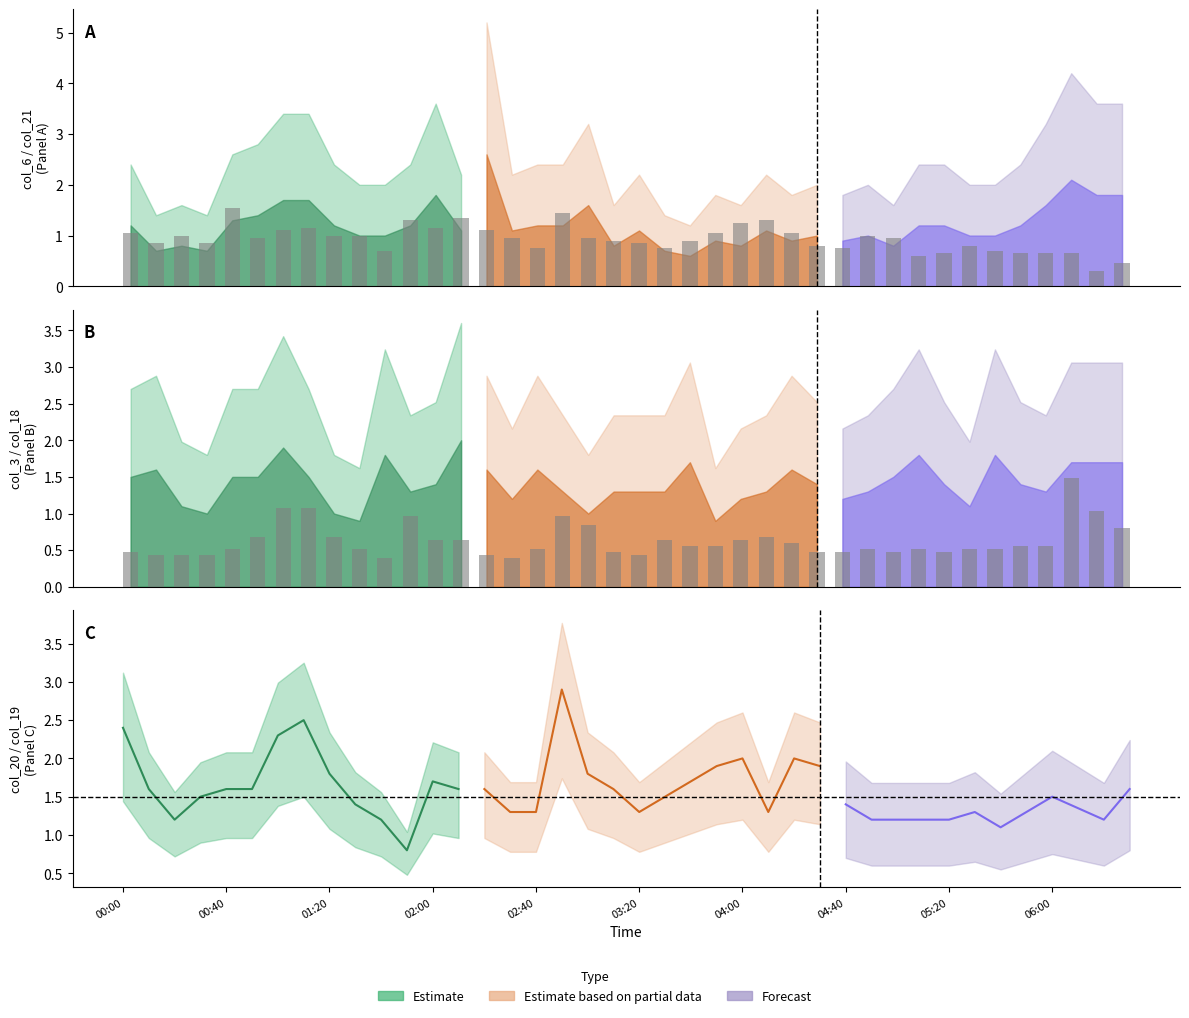

At how many categories does at least one series exceed 0?

40